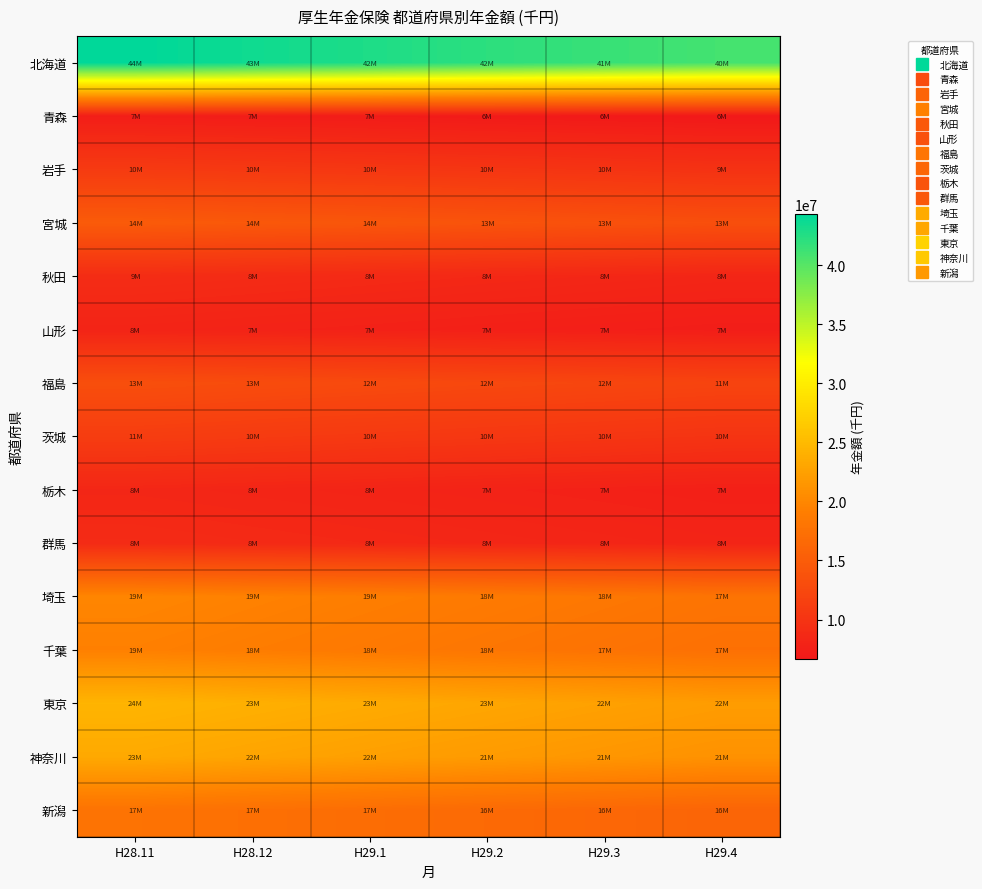

What is the total value across all series at H29.2?

227090000